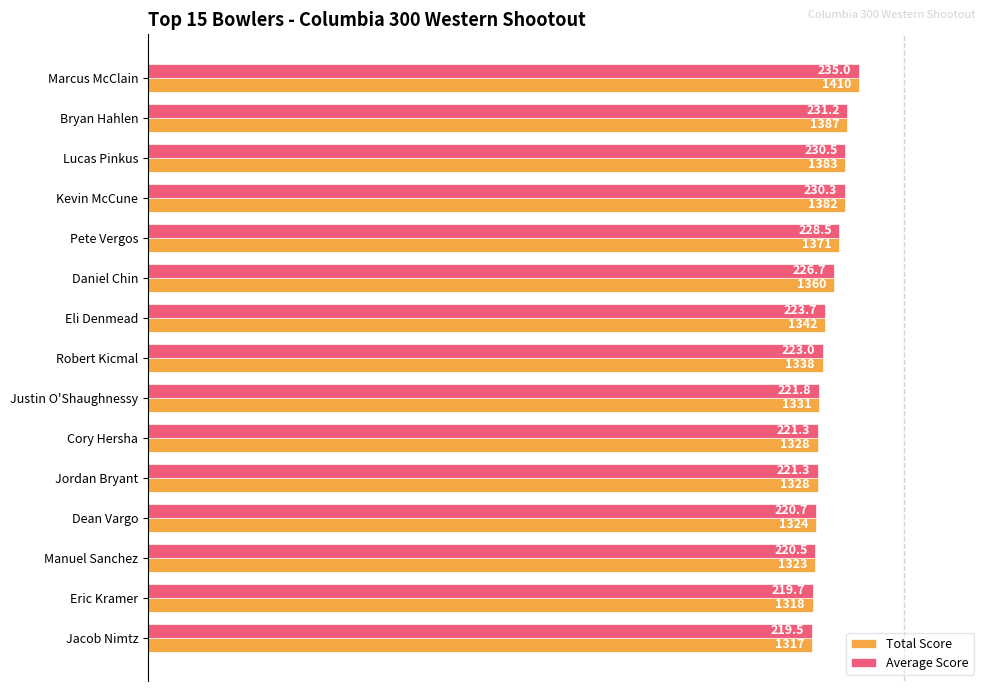

What are all the series names shown in the legend?

Total Score, Average Score